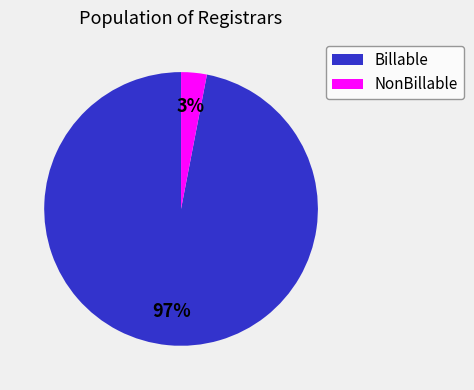

Does any single category account for the majority?

Yes